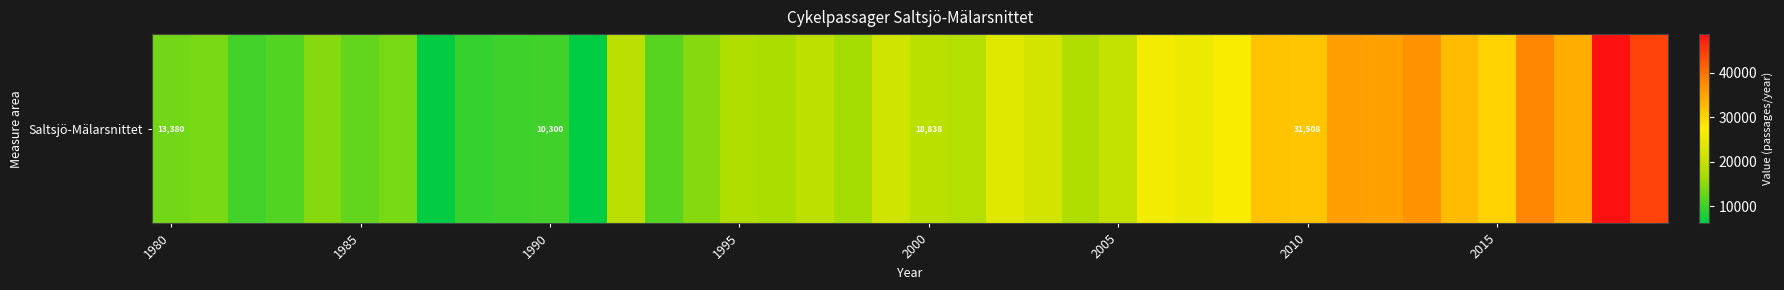

What is the difference between the second highest and second lowest values?

37700